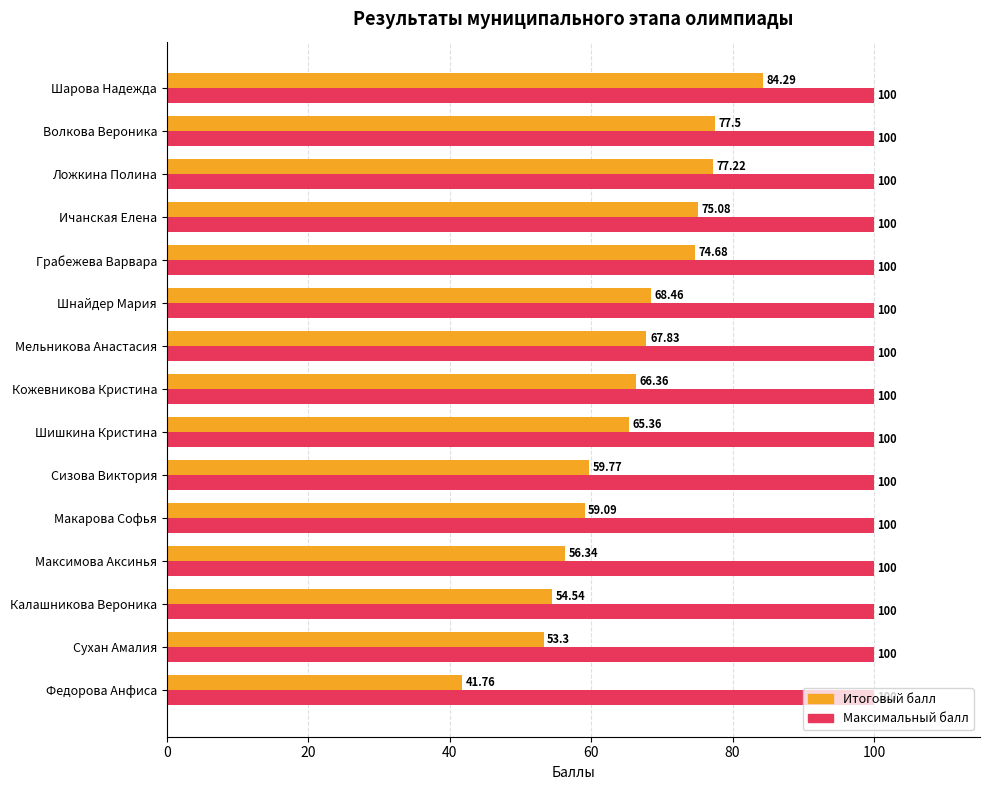

What are all the series names shown in the legend?

Итоговый балл, Максимальный балл